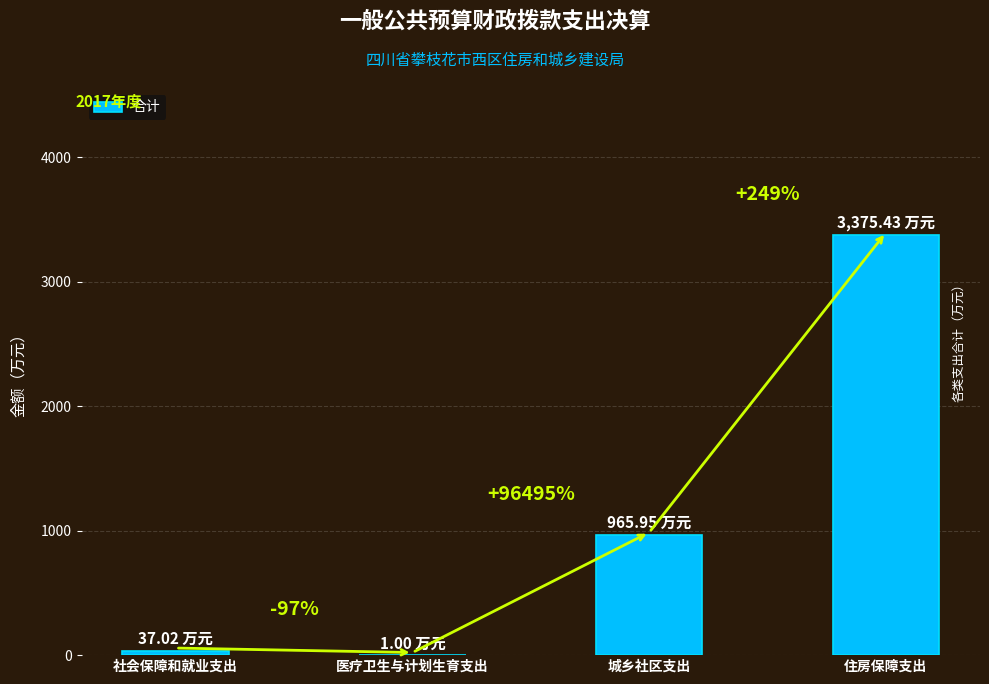

Rank the categories by value from highest to lowest.

住房保障支出, 城乡社区支出, 社会保障和就业支出, 医疗卫生与计划生育支出